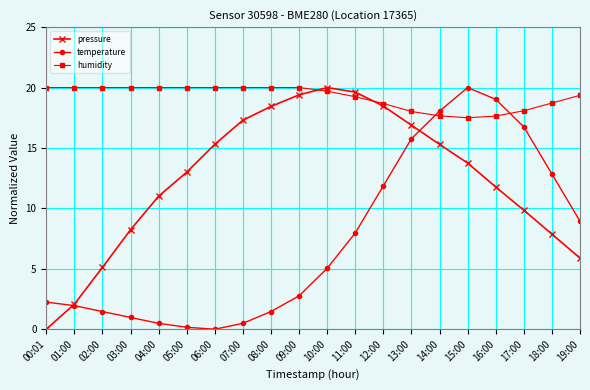

How many data points in temperature are less than 5?

10